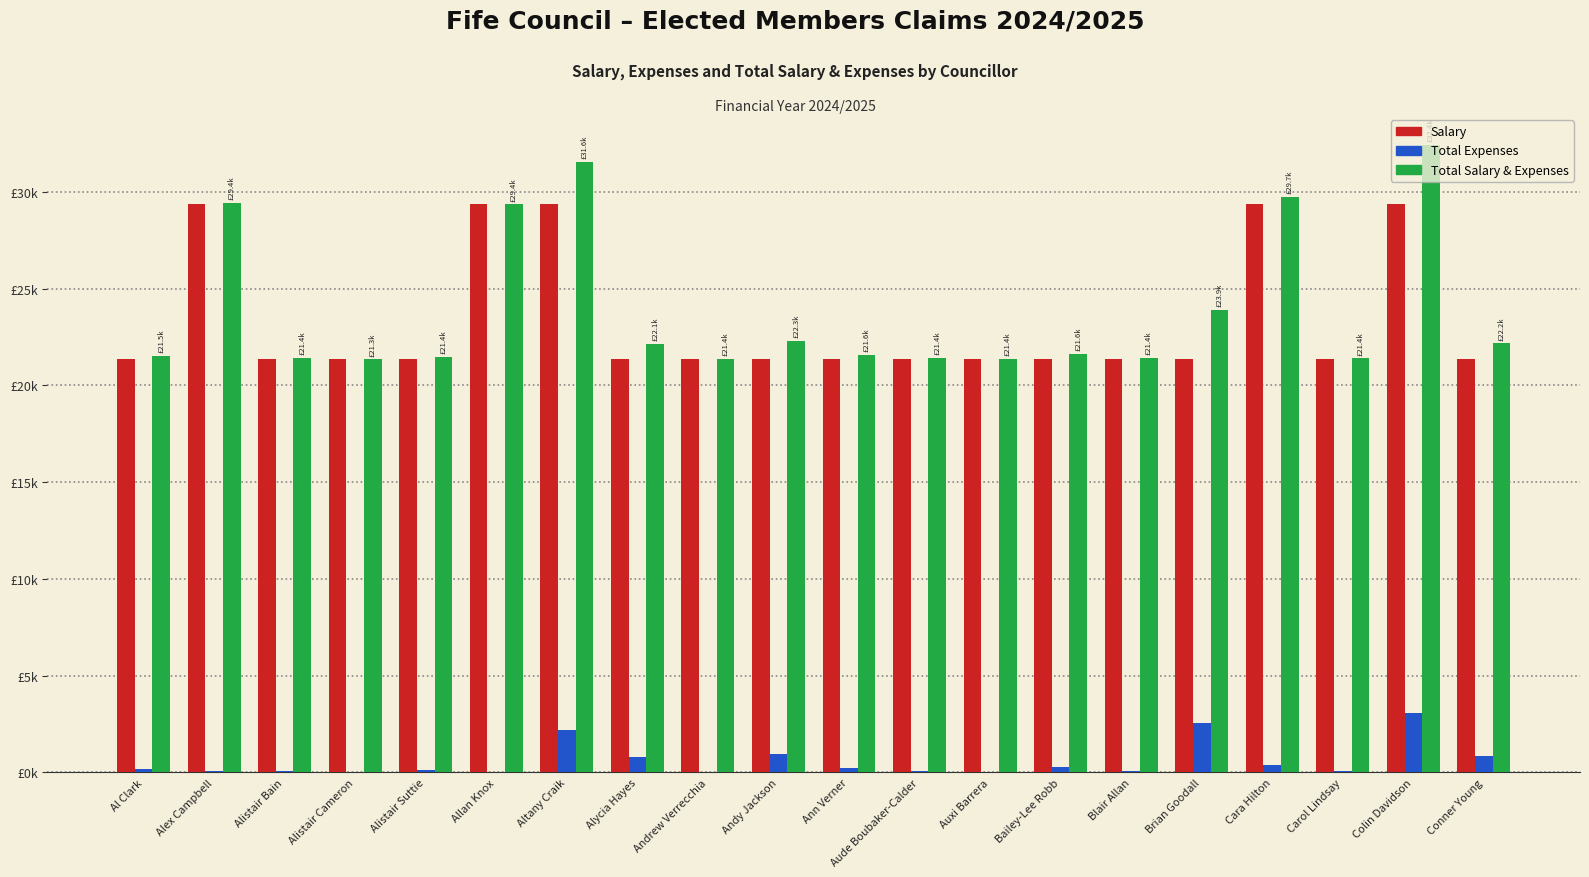

Which category has the highest value across all series?

Colin Davidson